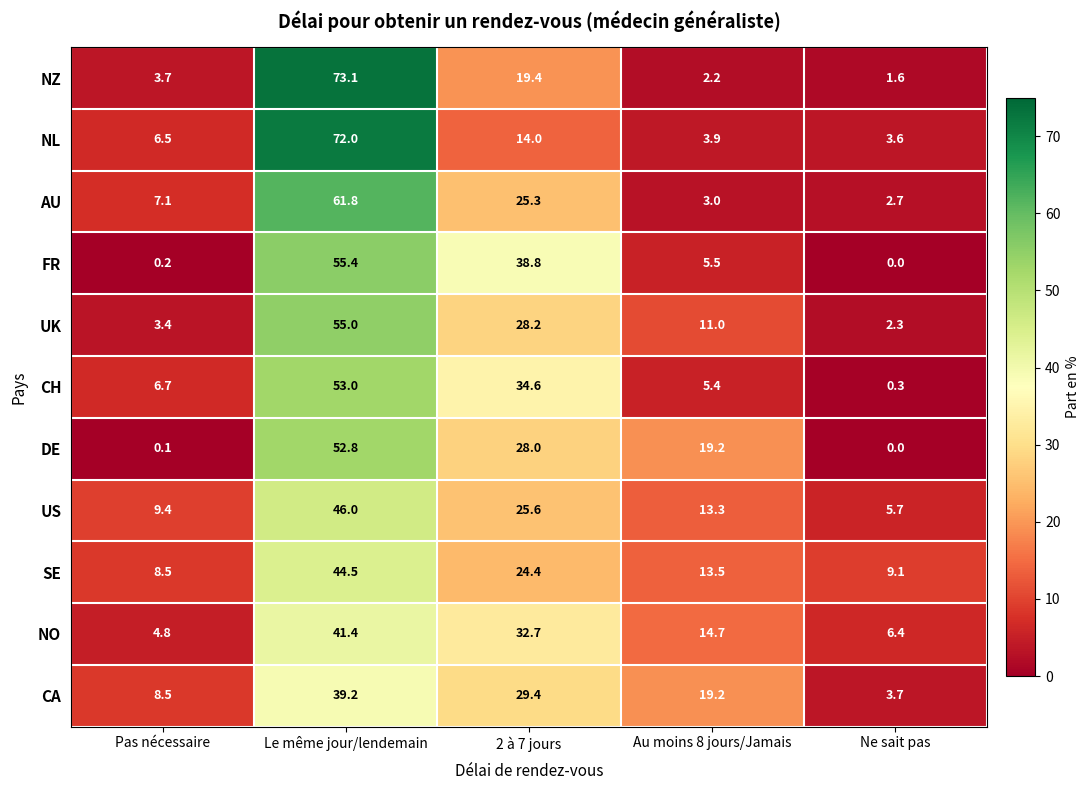

What is the difference between the CH values at 2 à 7 jours and Ne sait pas?

34.3